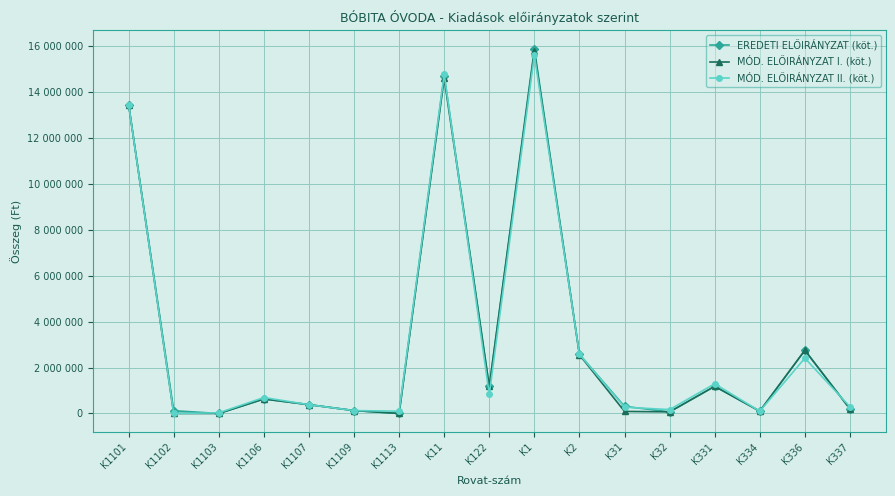

Which category has the lowest value in the MÓD. ELŐIRÁNYZAT II. (köt.) series?

K1102